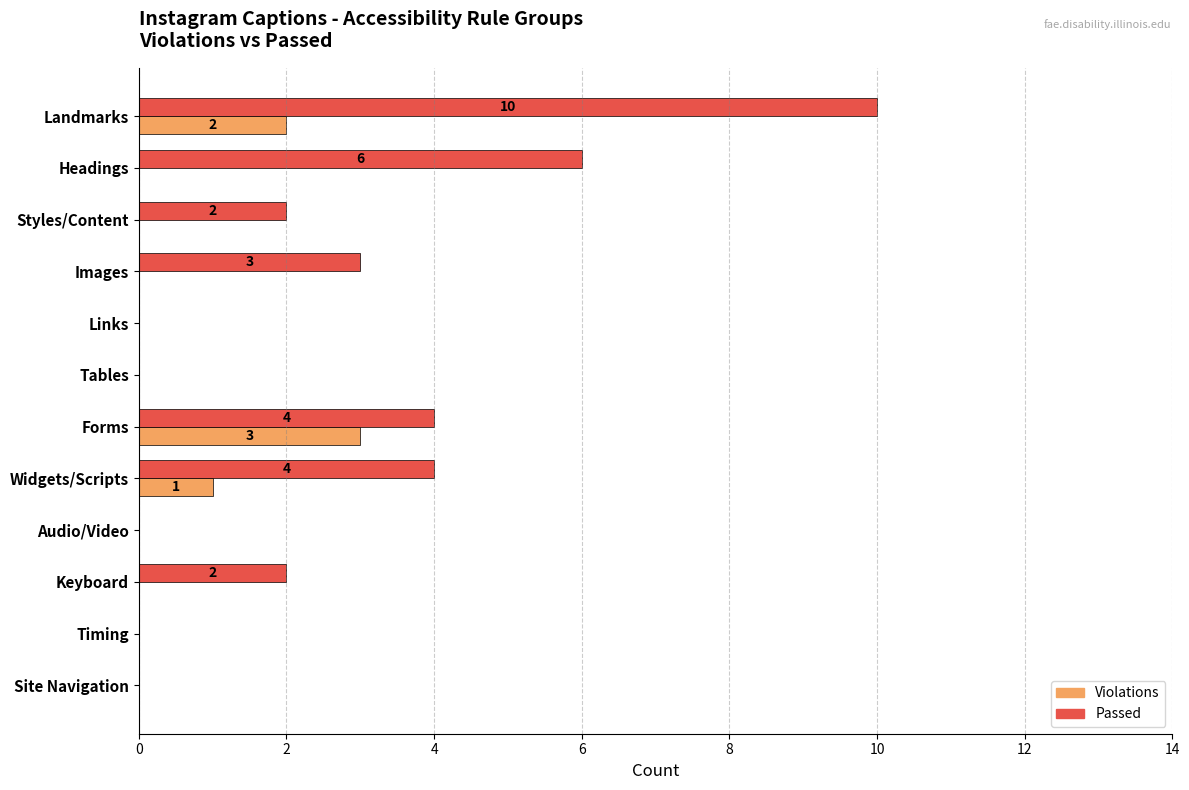

What are all the series names shown in the legend?

Violations, Passed